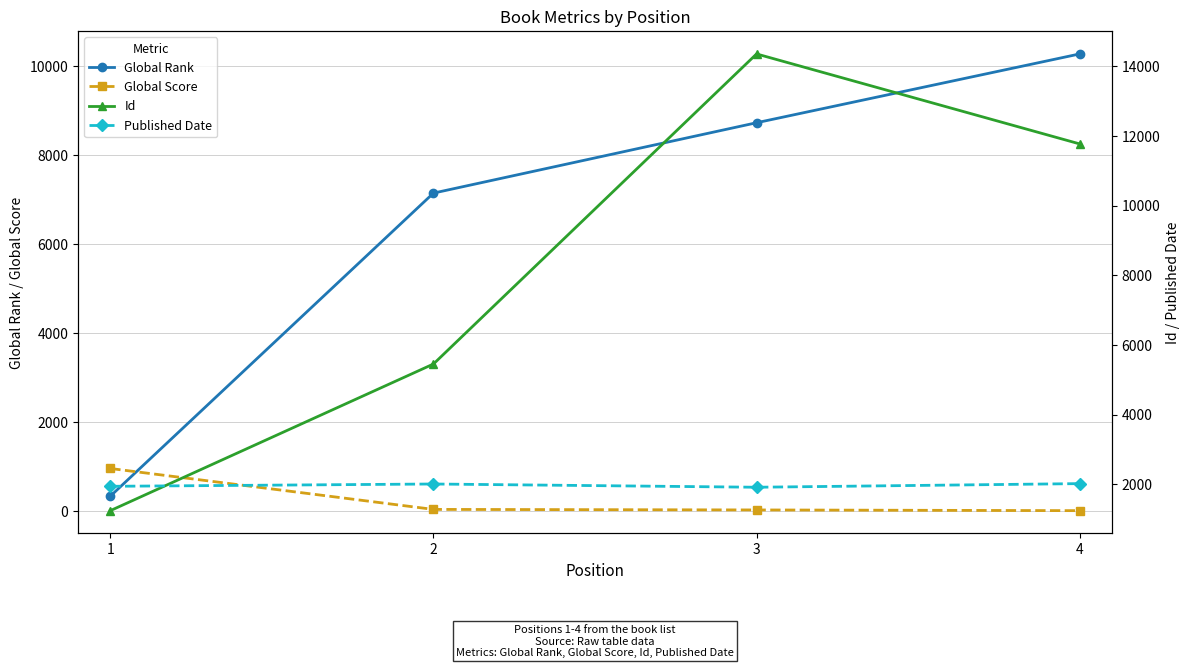

At which label does Published Date first exceed 2007?

4